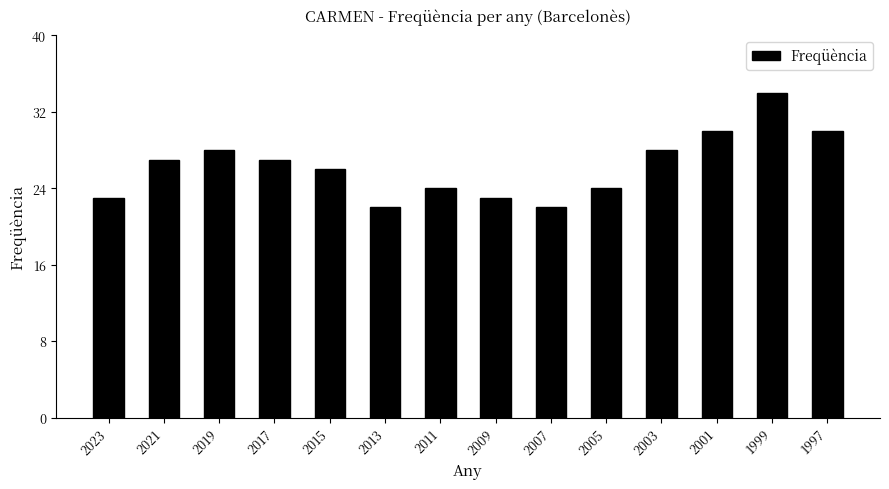

How many data points does each series have?

14